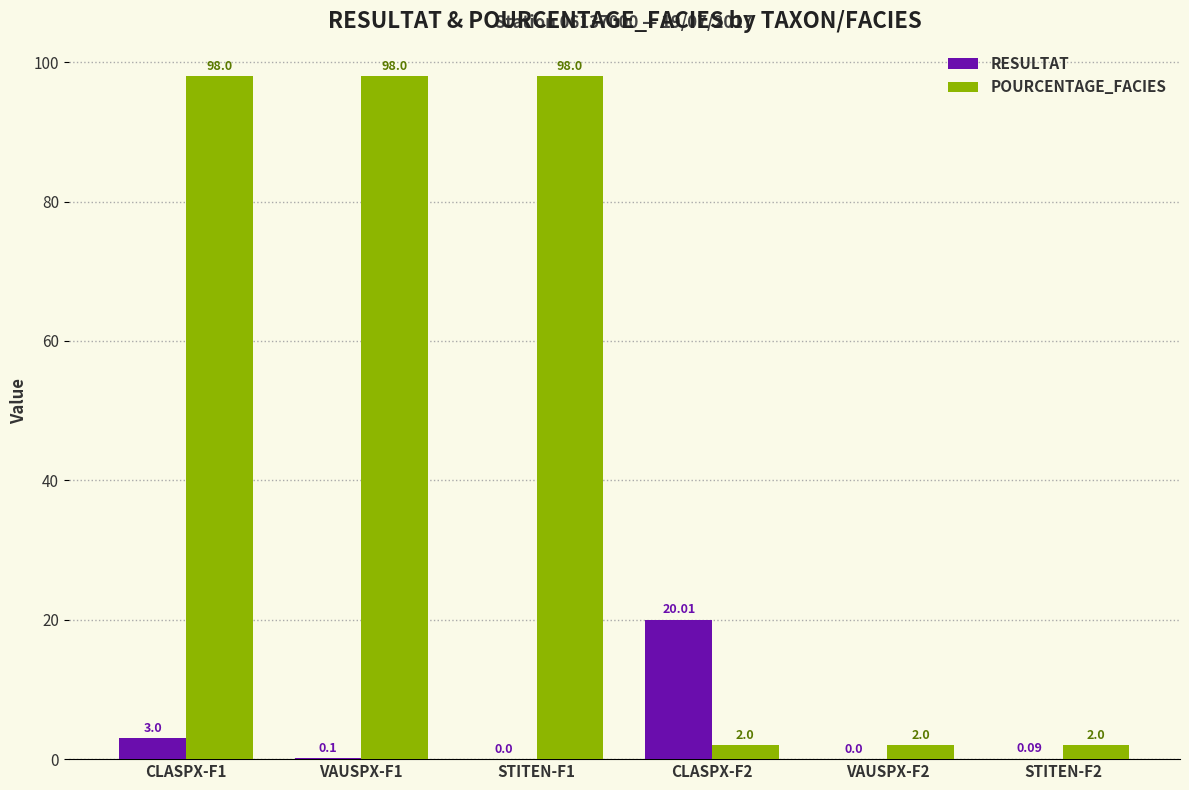

What is the total value across all series at STITEN-F2?

2.1